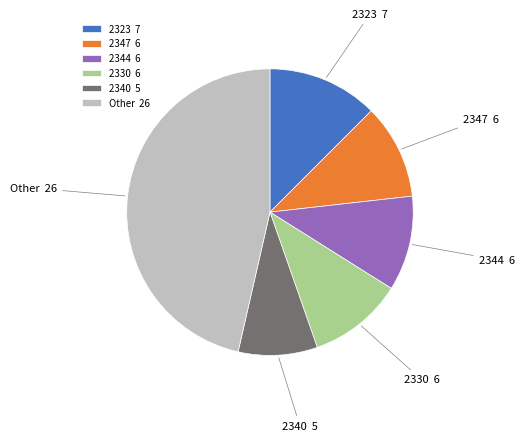

Does 2330 6 account for over 50% of the chart?

No